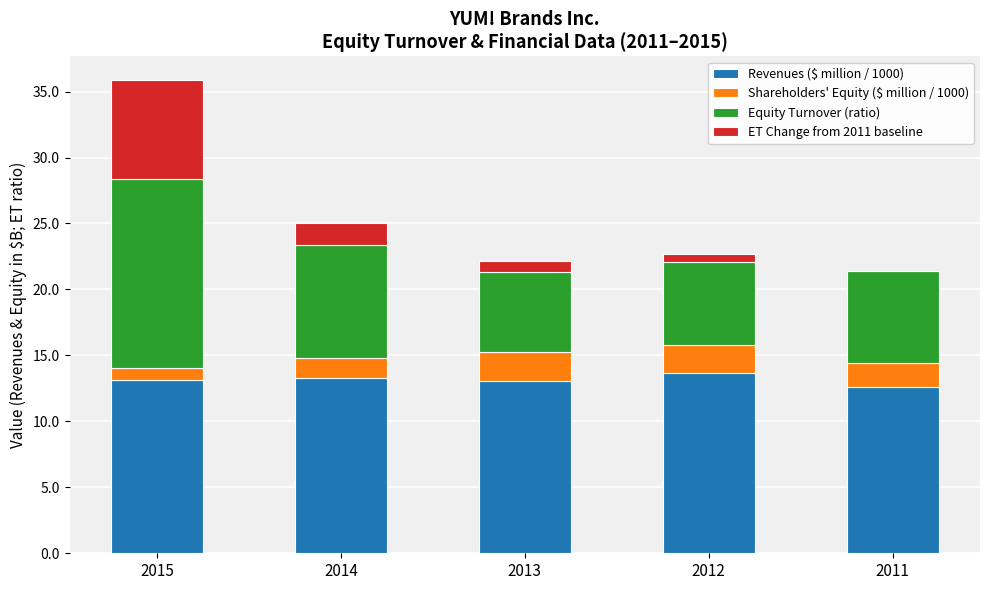

Is it true that Revenues ($ million / 1000) equals 13.3 at 2014?

True